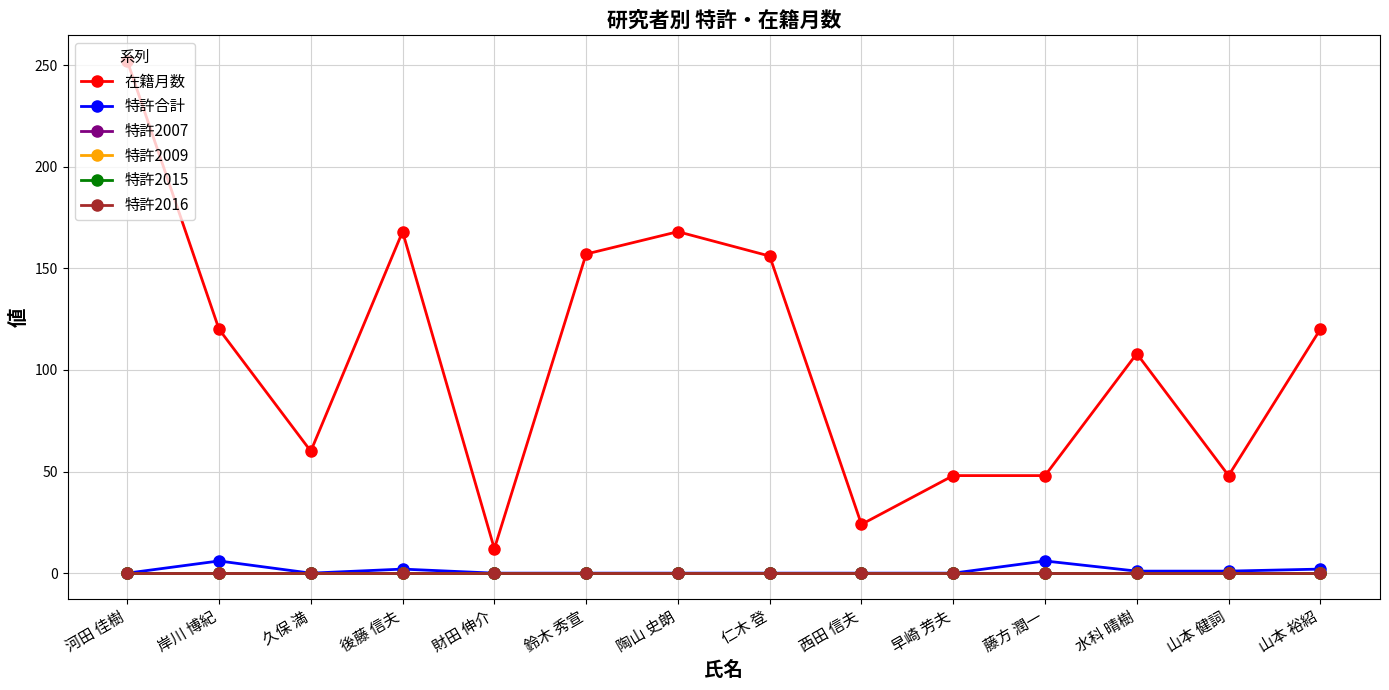

List the series in order of their peak value, highest first.

在籍月数, 特許合計, 特許2007, 特許2009, 特許2015, 特許2016